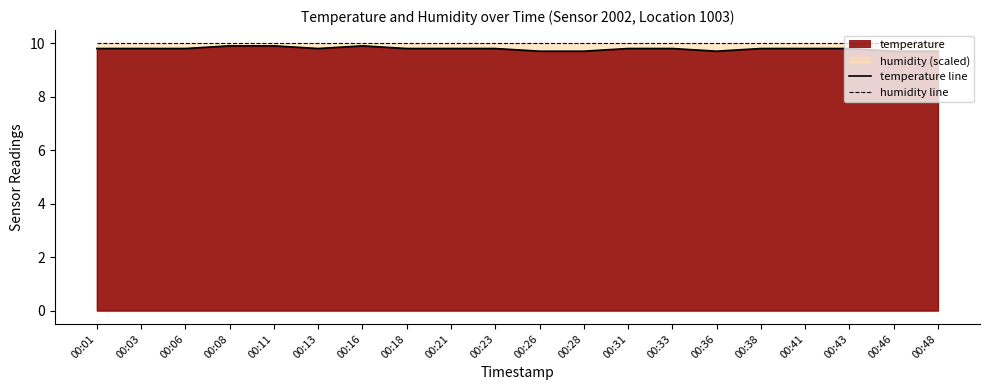

Read the temperature_line value at 00:08.

9.9